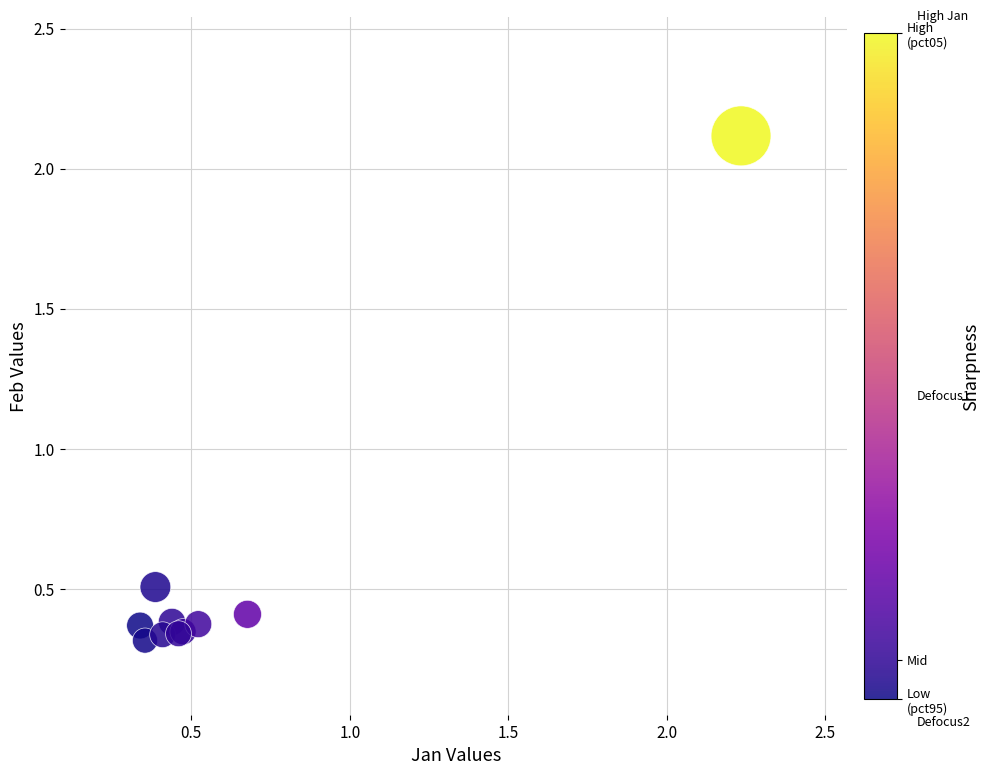

What Y value in the scatter plot is closest to 1?

0.5